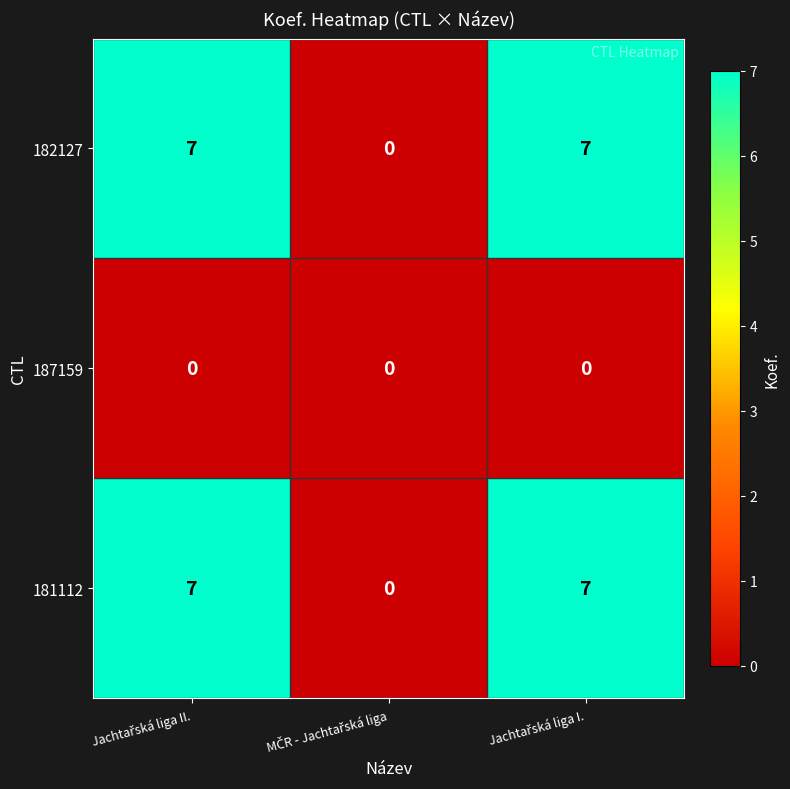

How many 182127 values are between 0 and 7?

3